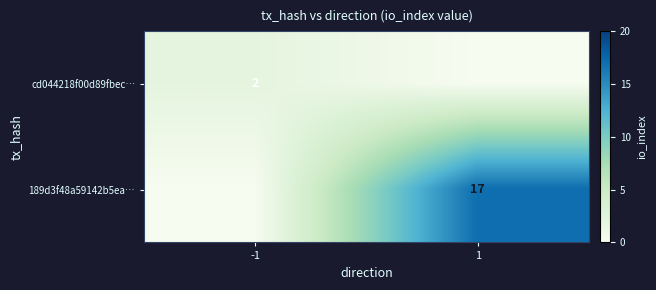

Is the value of 189d3f48a59142b5ea… at 1 greater than the value of cd044218f00d89fbec… at -1?

Yes